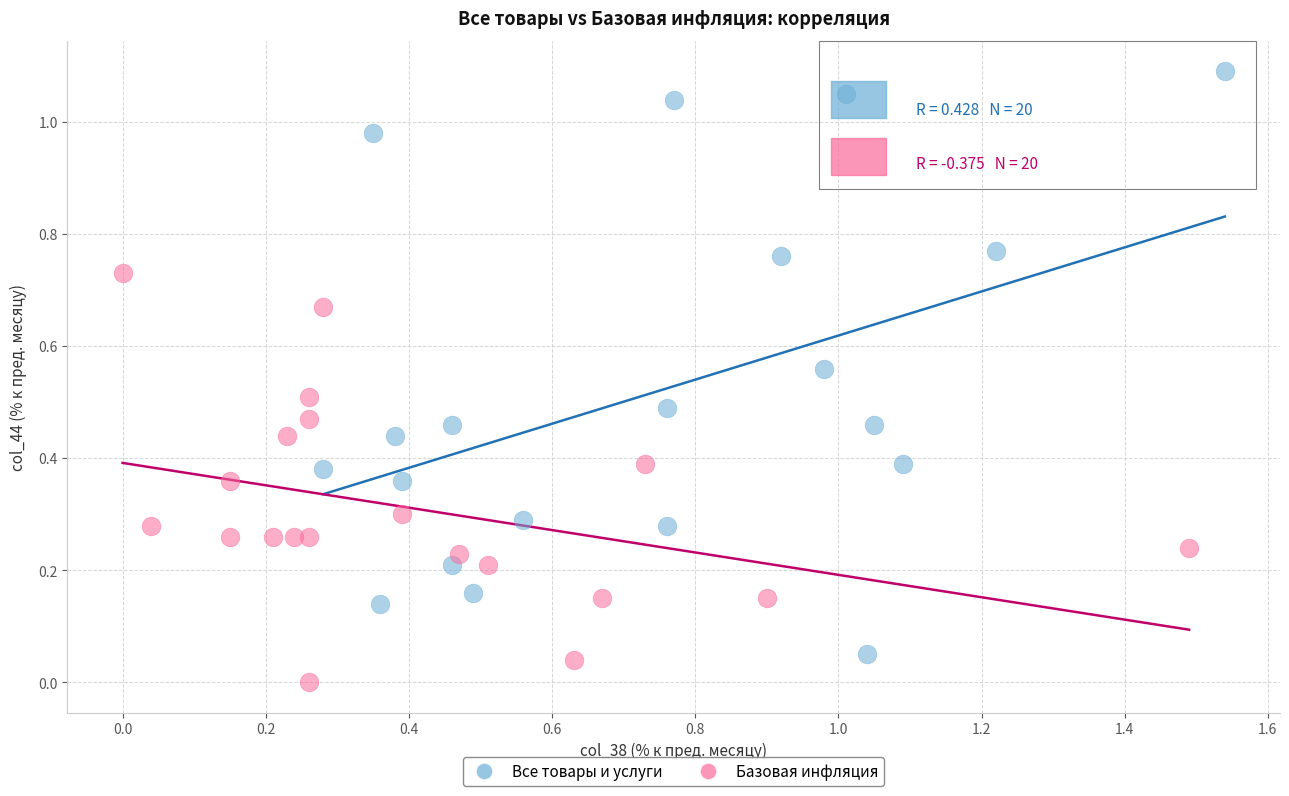

Which series contains the highest Y value?

Все товары и услуги